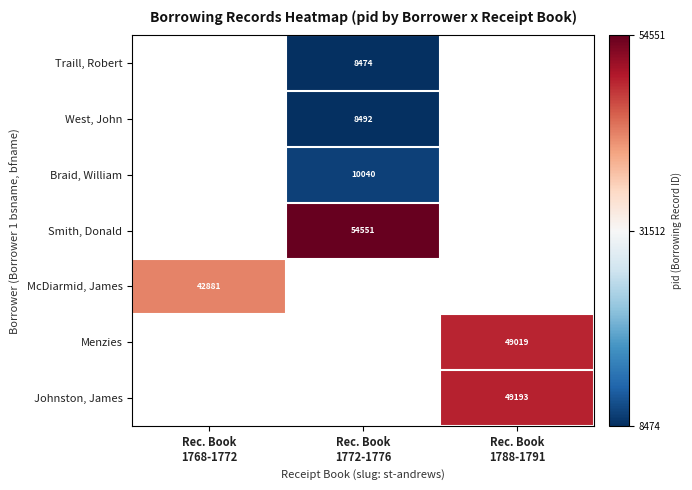

Between Rec. Book
1768-1772 and Rec. Book
1772-1776, which is larger?

Rec. Book
1772-1776